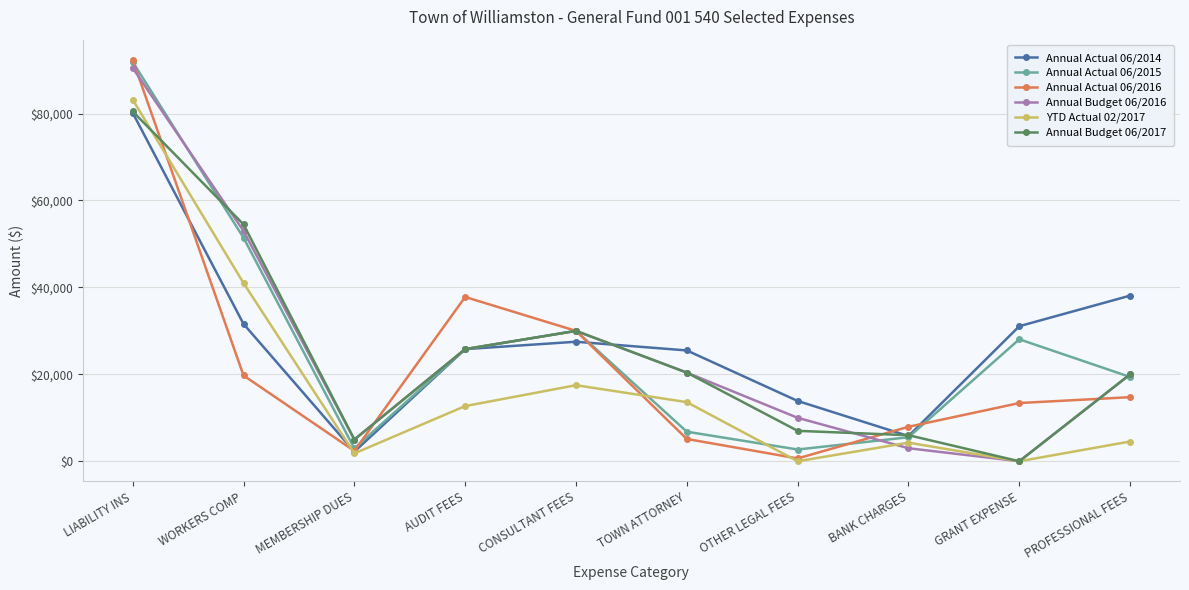

The value of Annual Actual 06/2016 at AUDIT FEES is 37800.0. True or false?

True